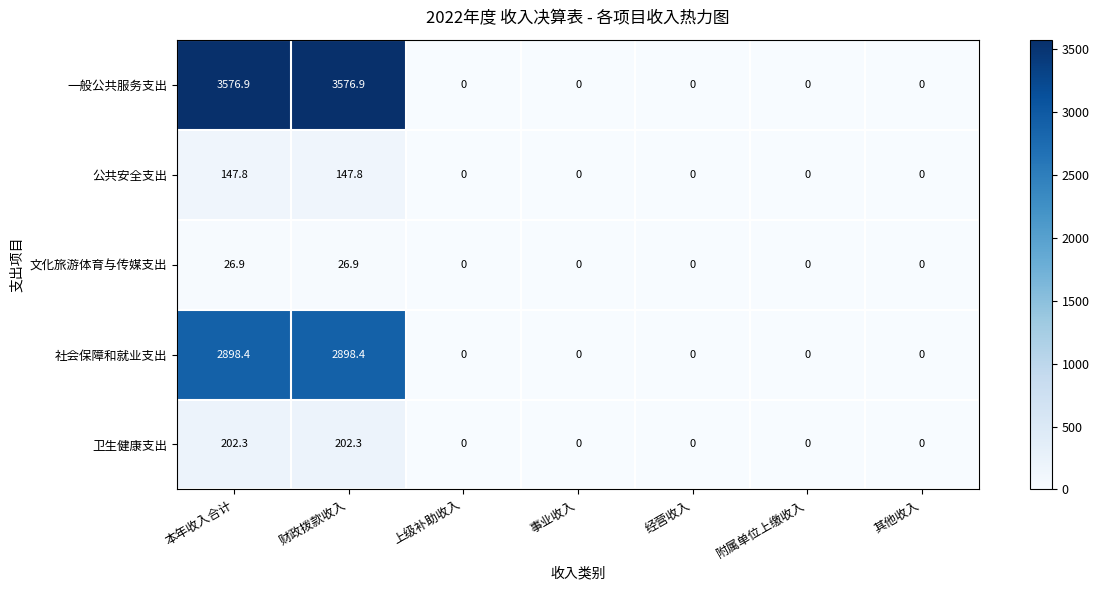

Which series has the widest spread of values?

一般公共服务支出